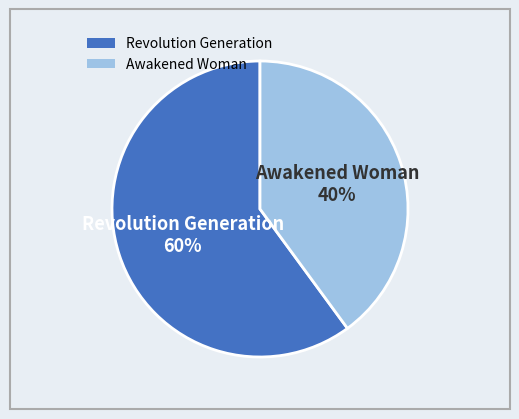

Which slice is the smallest?

Awakened Woman